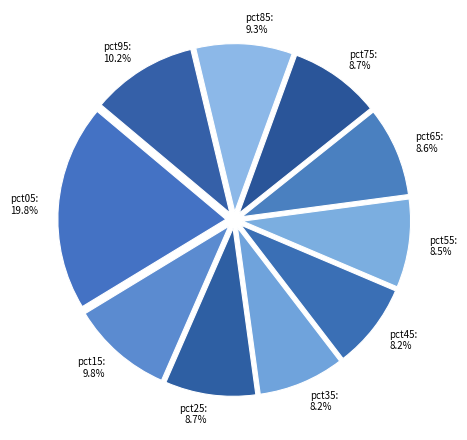

Which slice is the largest?

pct05